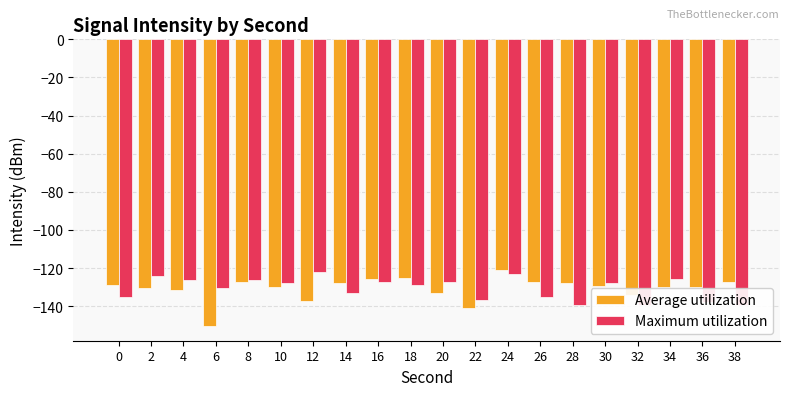

True or false: Maximum utilization has a value of -25.4 at 2.

False